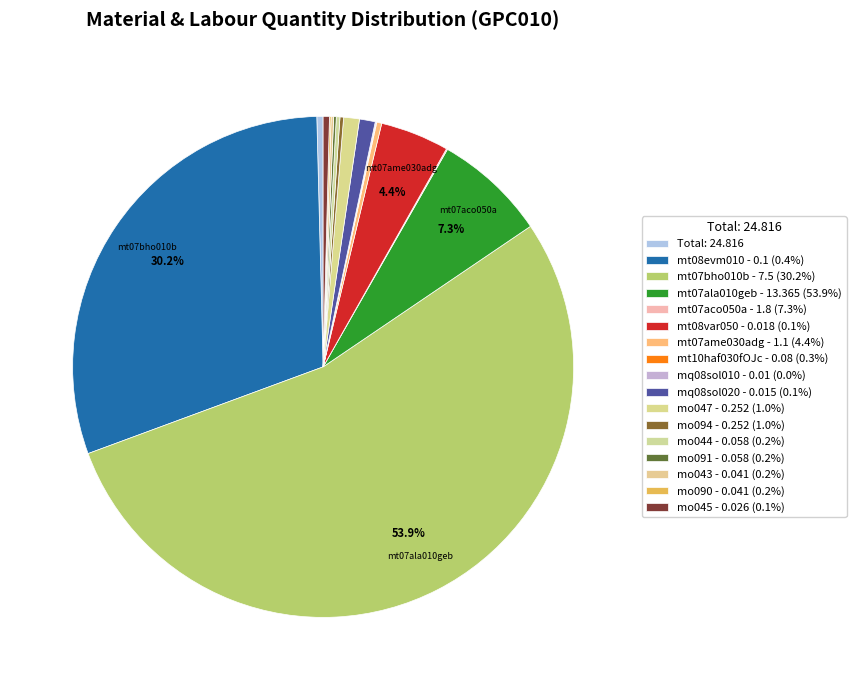

Which slice is the largest?

mt07ala010geb